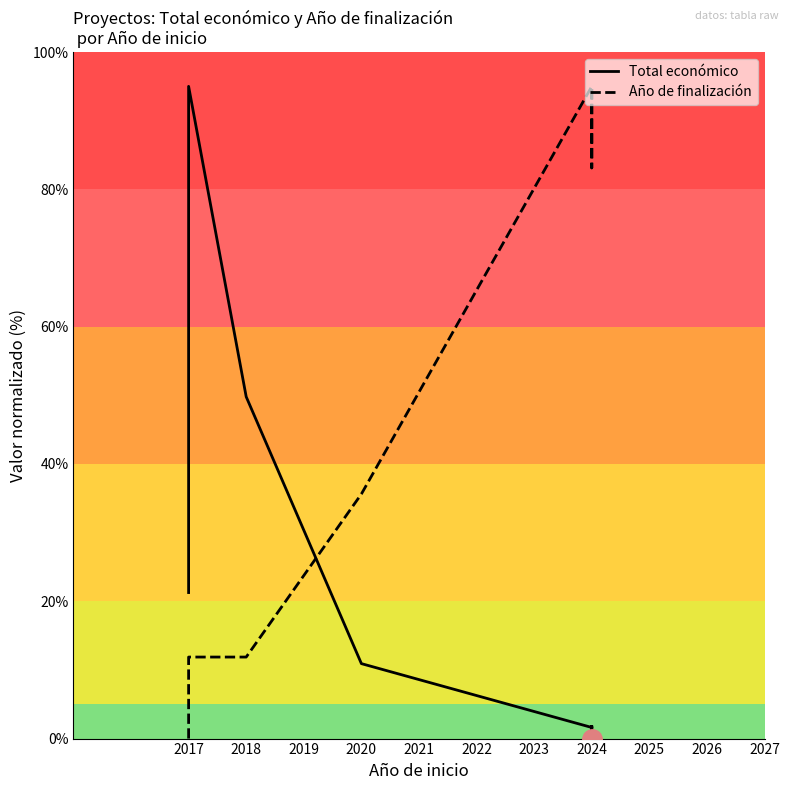

Between 2024 and 2017, which is larger?

2017